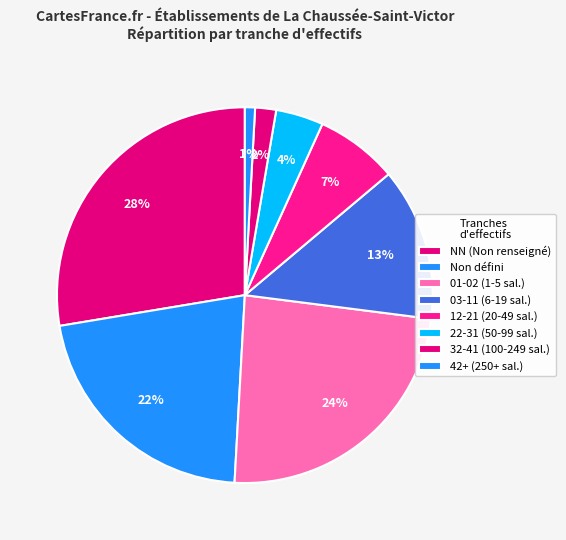

How many slices are in this pie chart?

8